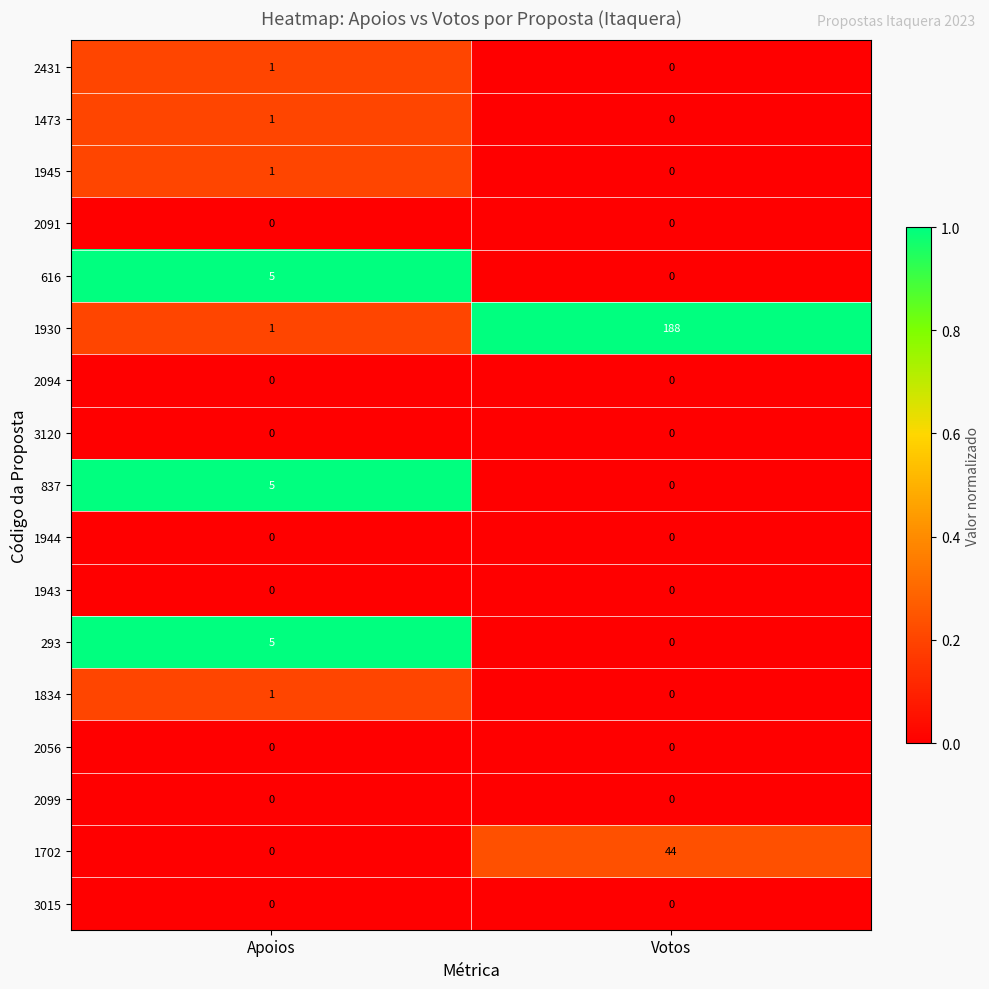

What is the difference between the highest and lowest values at Votos?

188